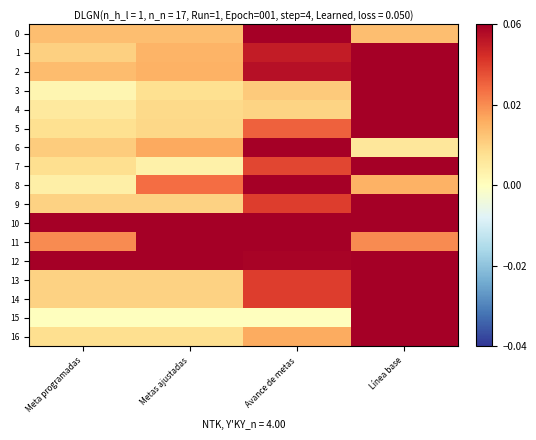

What is the difference between the highest and lowest values at Meta programadas?

1.0